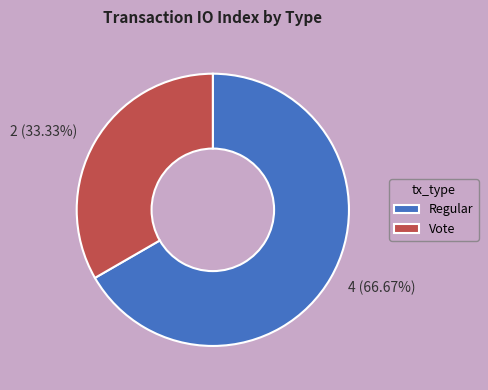

True or false: Regular accounts for 55% of the total.

False